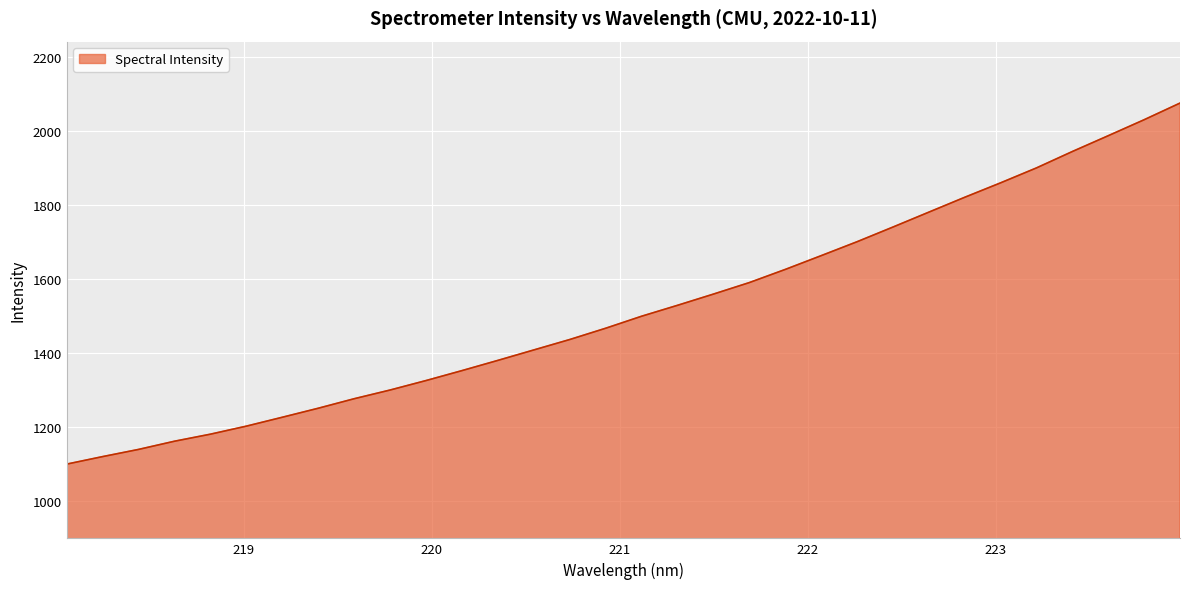

What is the difference between the maximum and minimum values?

975.8